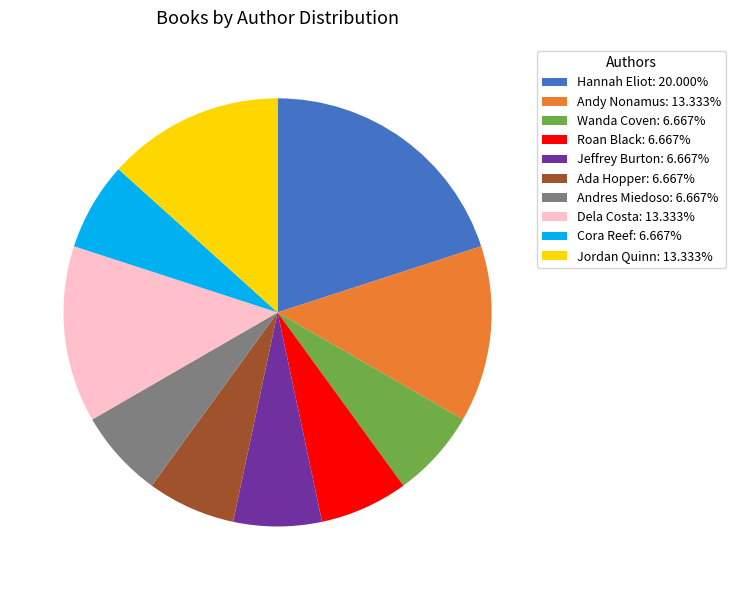

Combined, do Roan Black: 6.667% and Andy Nonamus: 13.333% account for over 50%?

No